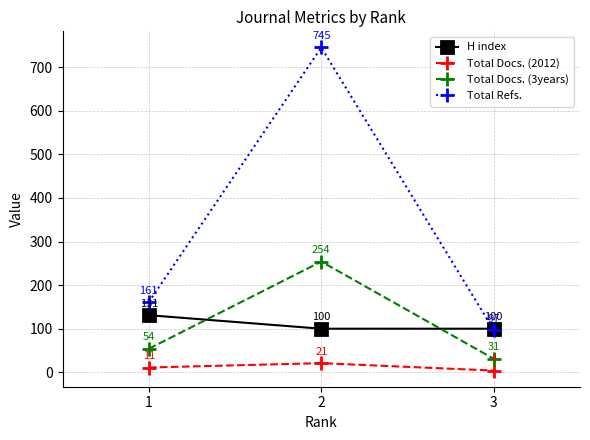

Reading right to left, extract all data points from this chart.

H index: 3=100	2=100	1=131
Total Docs. (2012): 3=4	2=21	1=11
Total Docs. (3years): 3=31	2=254	1=54
Total Refs.: 3=97	2=745	1=161